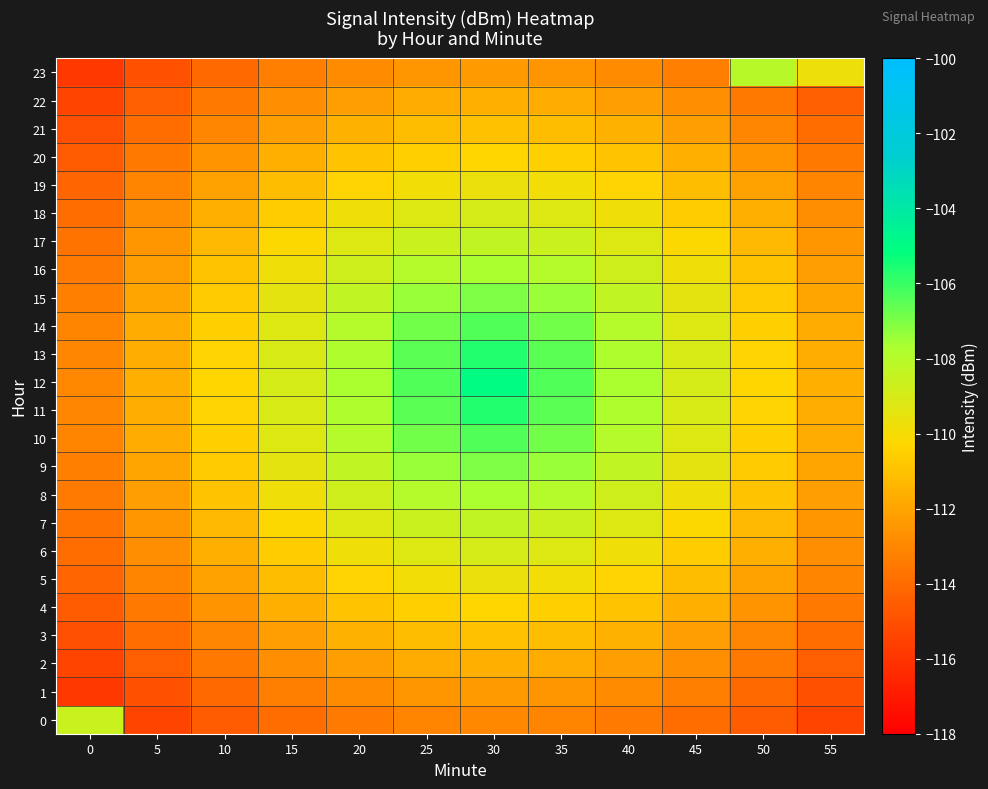

Which series has the largest range (max minus min)?

12